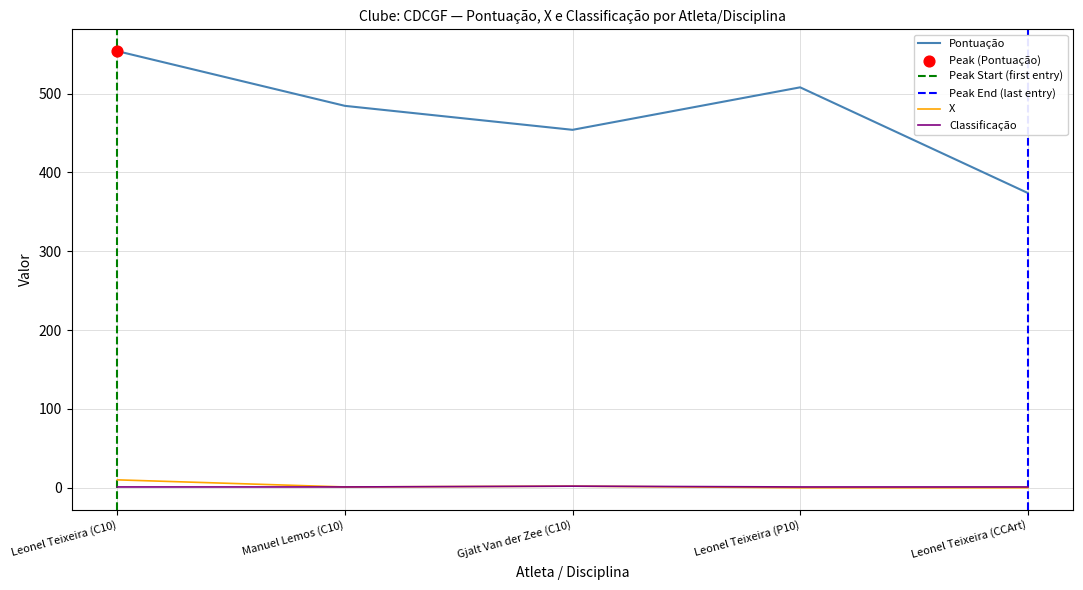

Which series has the largest total across all categories?

Pontuação